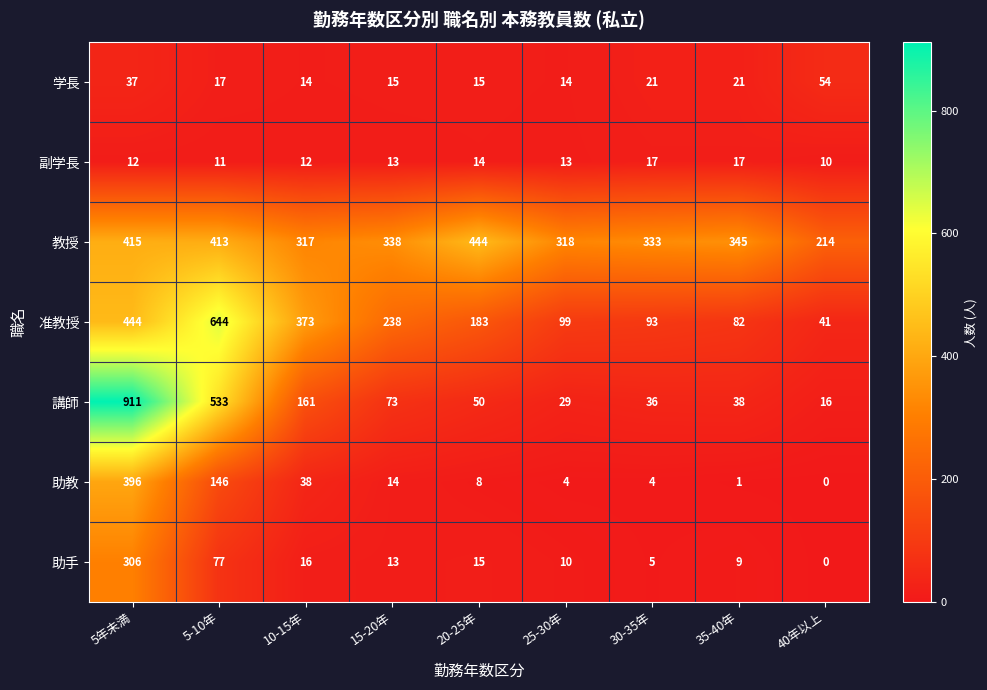

At which category does the chart reach its minimum across all series?

40年以上